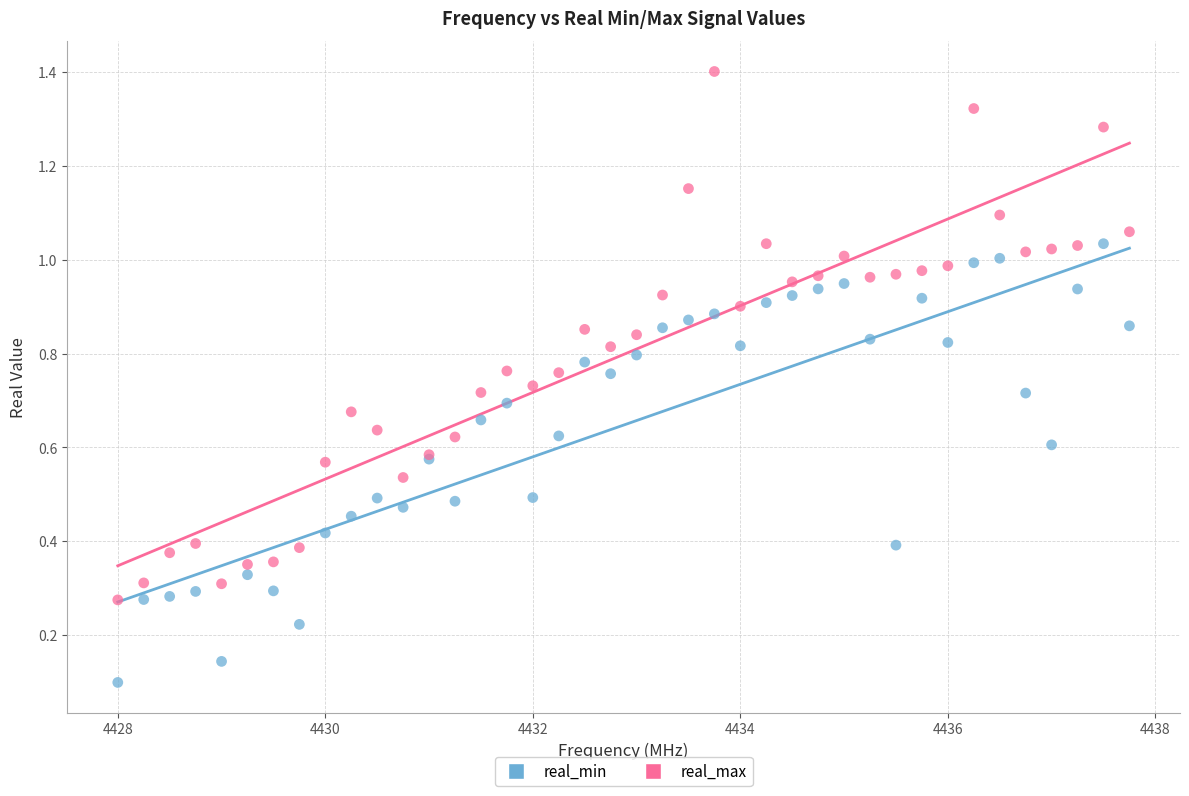

What are all the series names shown in the legend?

real_min, real_max